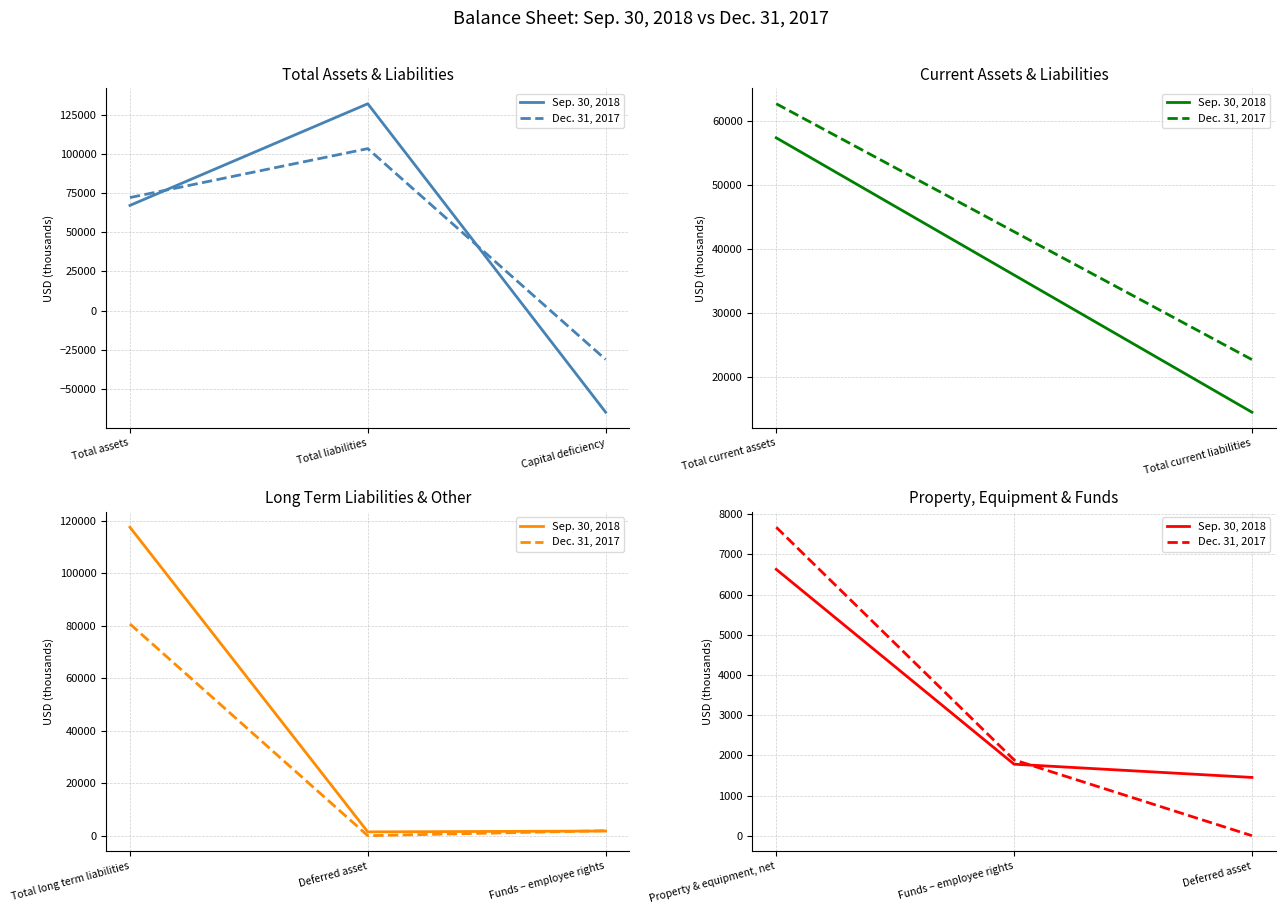

True or false: Sep. 30, 2018 has a value of 338 at Deferred asset.

False